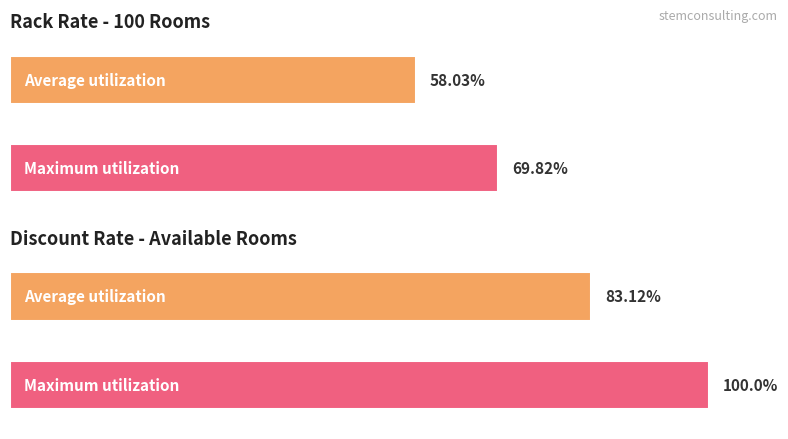

What is the greatest value displayed?

100